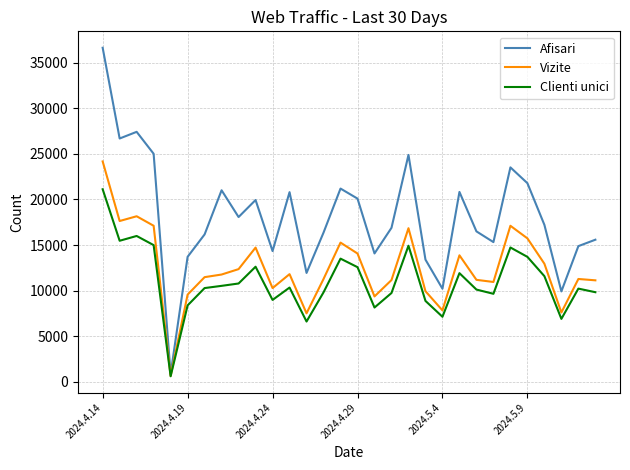

Rank the series by their maximum value, from lowest to highest.

Clienti unici, Vizite, Afisari